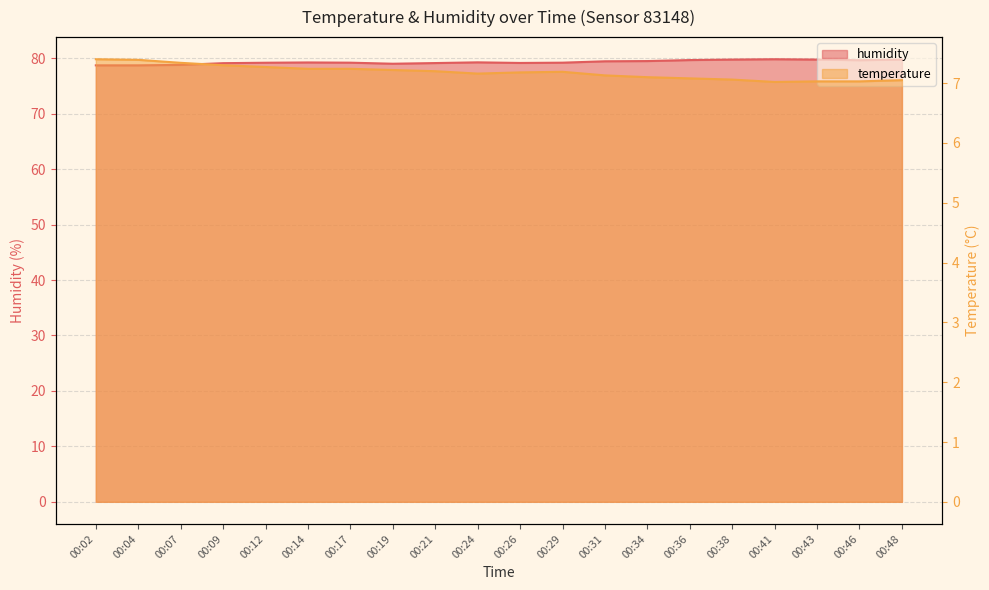

What is the difference between the highest and lowest values at 00:26?

72.0